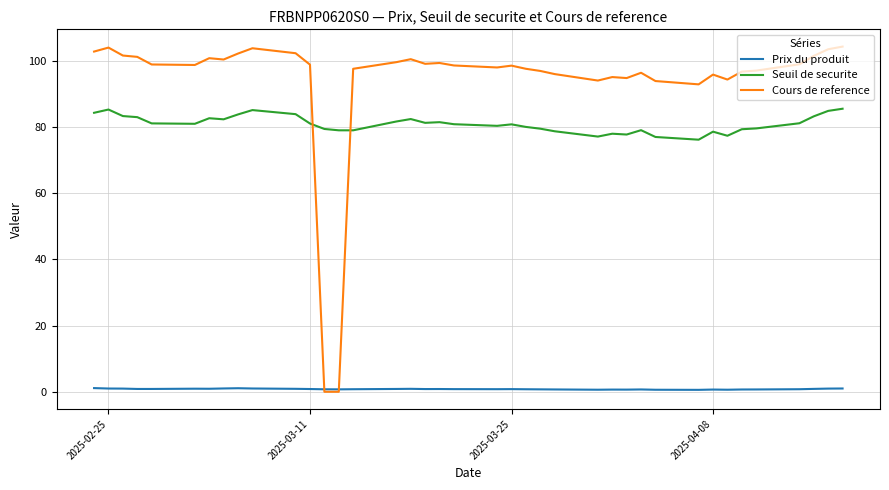

True or false: Prix du produit and Seuil de securite cross at least once.

False